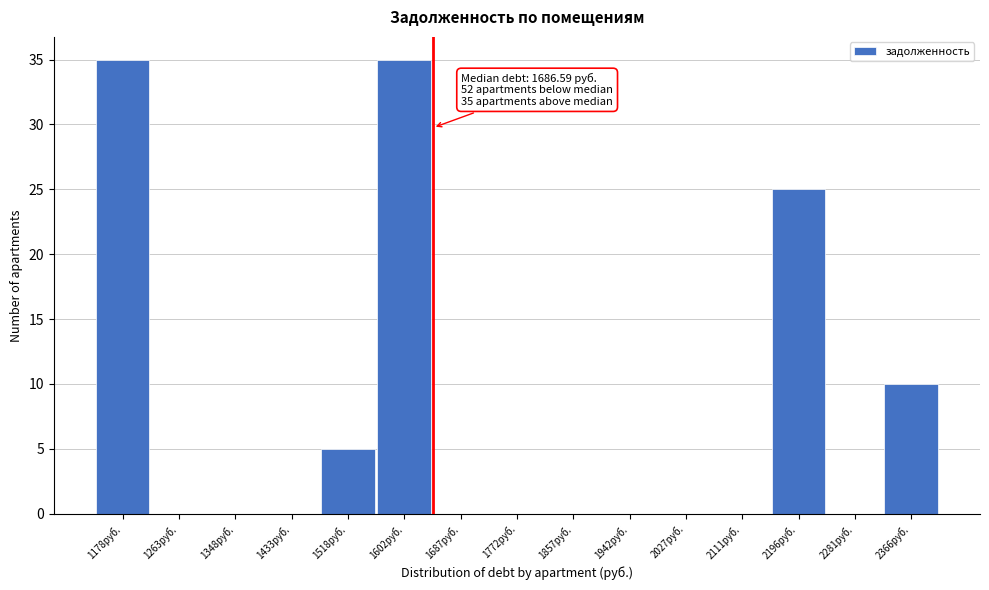

Reading left to right, extract all data points from this chart.

1178руб.=35	1263руб.=0	1348руб.=0	1433руб.=0	1518руб.=5	1602руб.=35	1687руб.=0	1772руб.=0	1857руб.=0	1942руб.=0	2027руб.=0	2111руб.=0	2196руб.=25	2281руб.=0	2366руб.=10